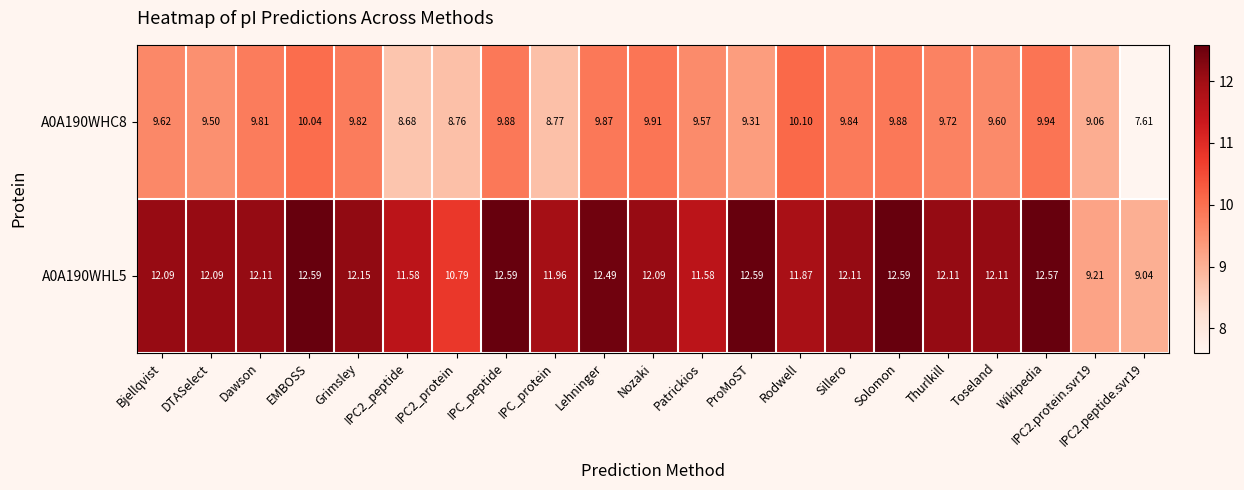

Count the number of data series in this chart.

2